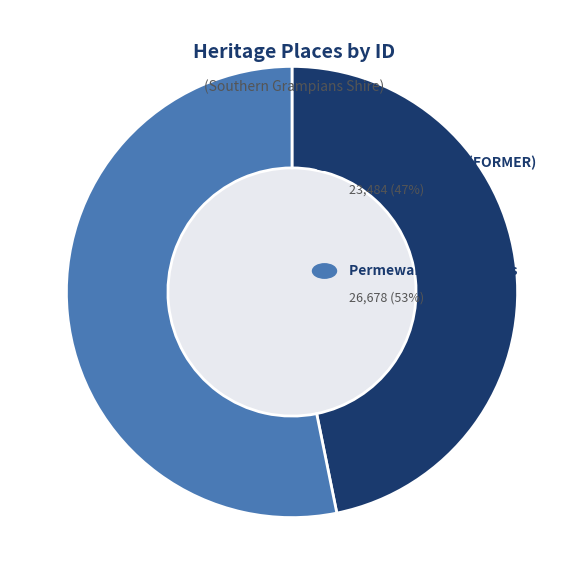

Does any single category account for the majority?

Yes